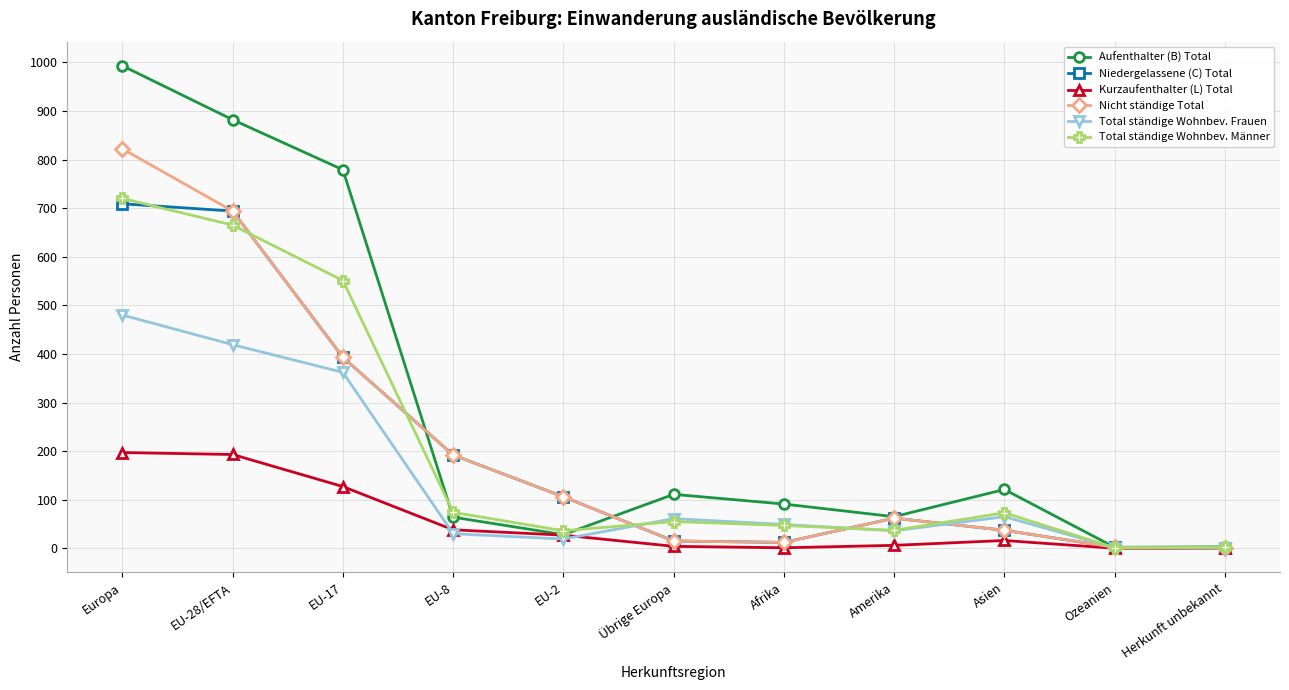

At which label is Total ständige Wohnbev. Frauen closest to 240?

EU-17